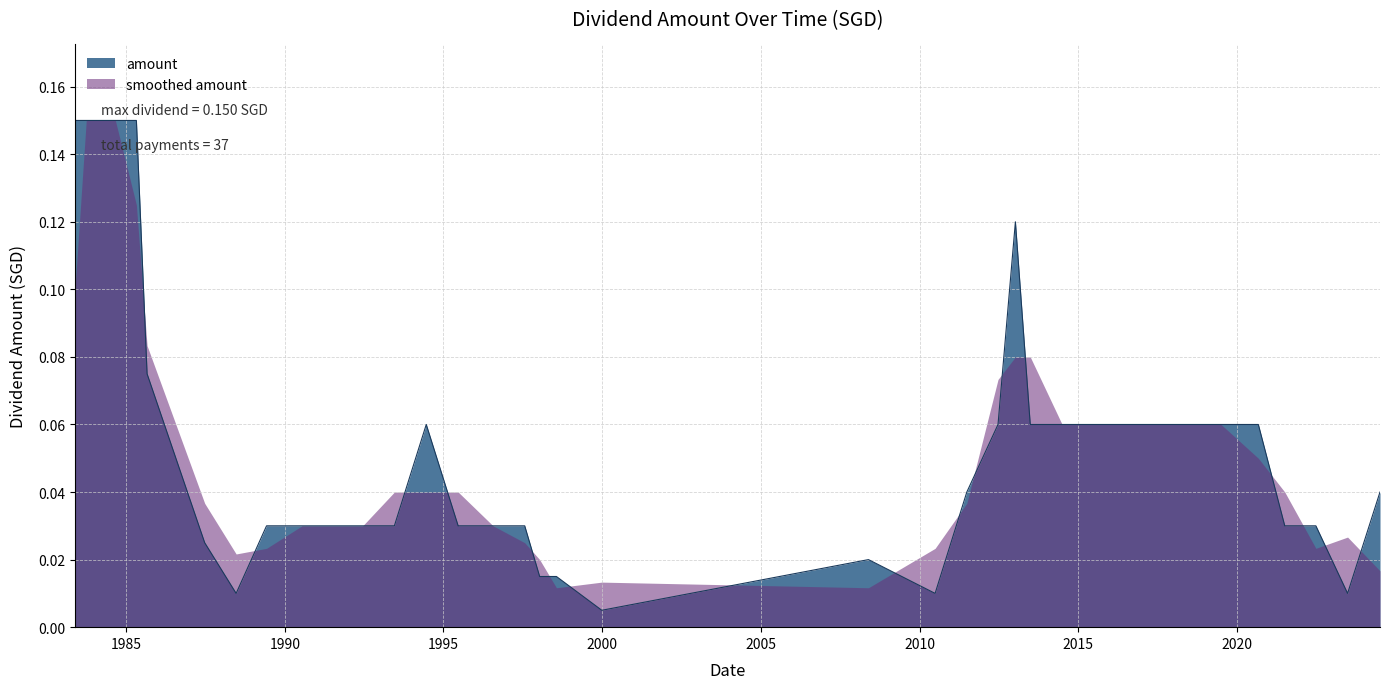

Which has a higher value, 2013-01-08 or 2017-07-03?

2013-01-08